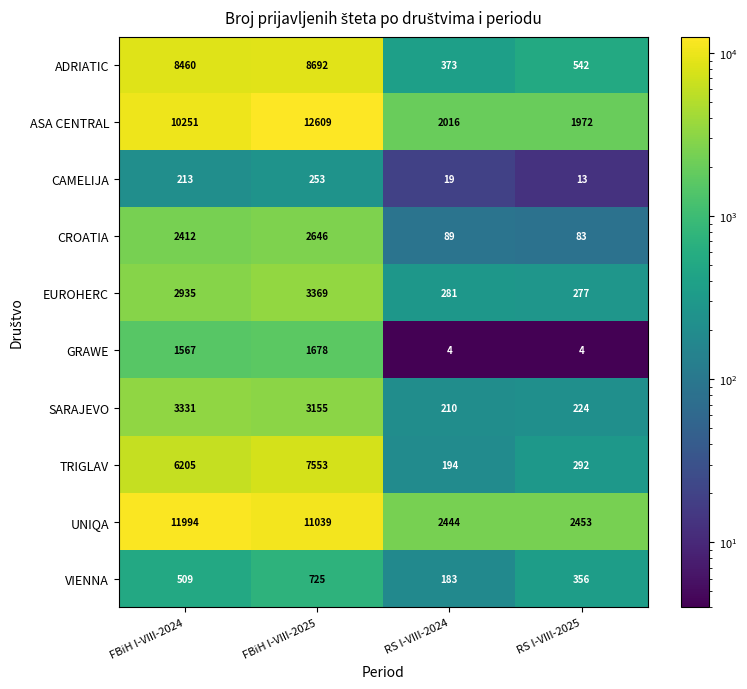

What is the difference between the SARAJEVO values at RS I-VIII-2025 and FBiH I-VIII-2025?

2931